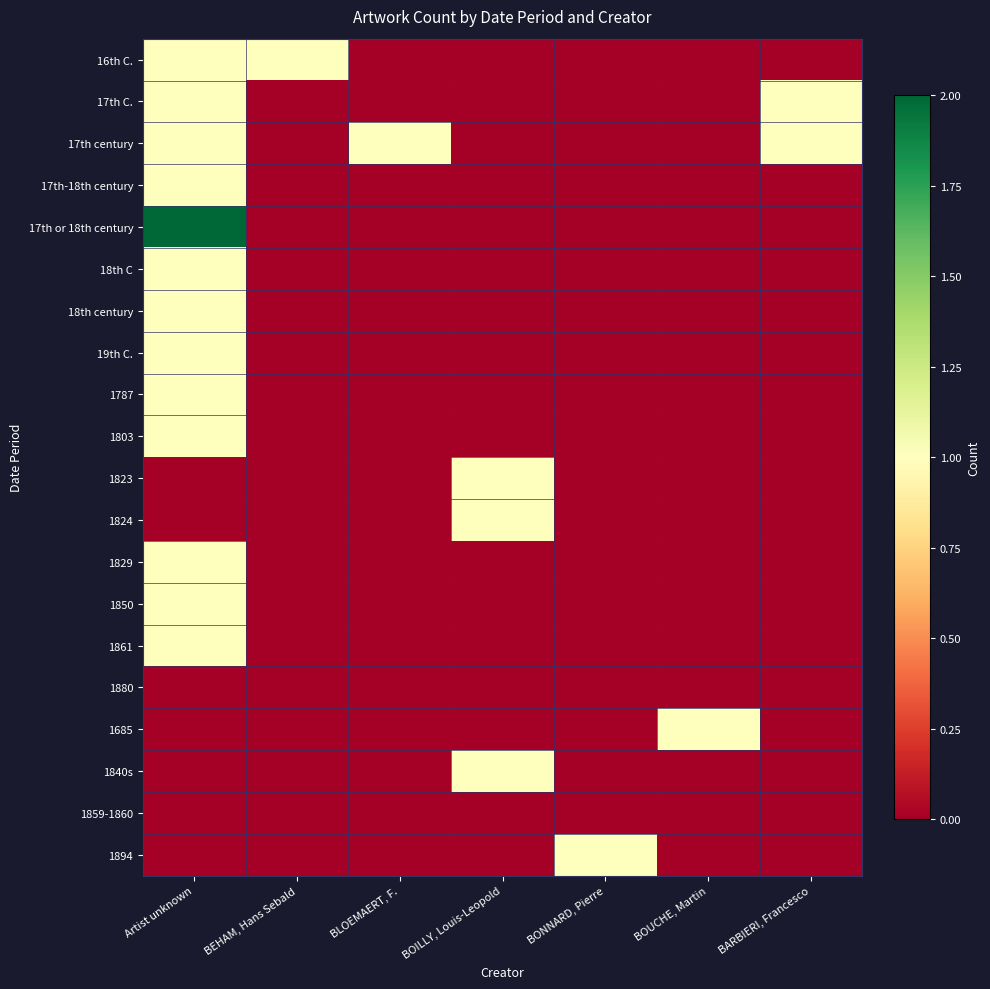

At which category is the sum across all series the highest?

Artist unknown